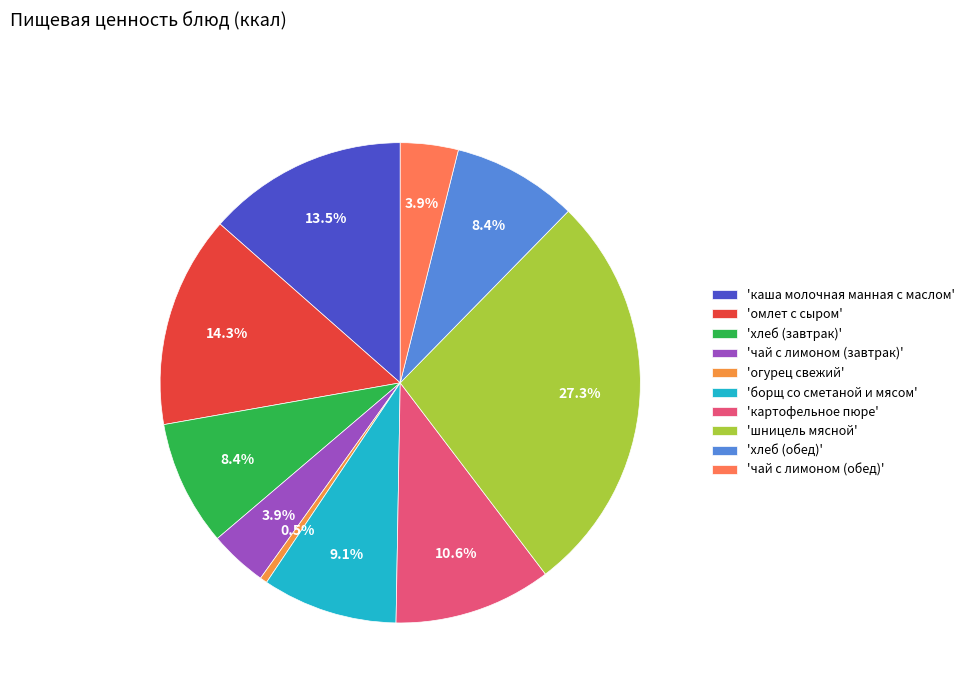

How many slices are in this pie chart?

10